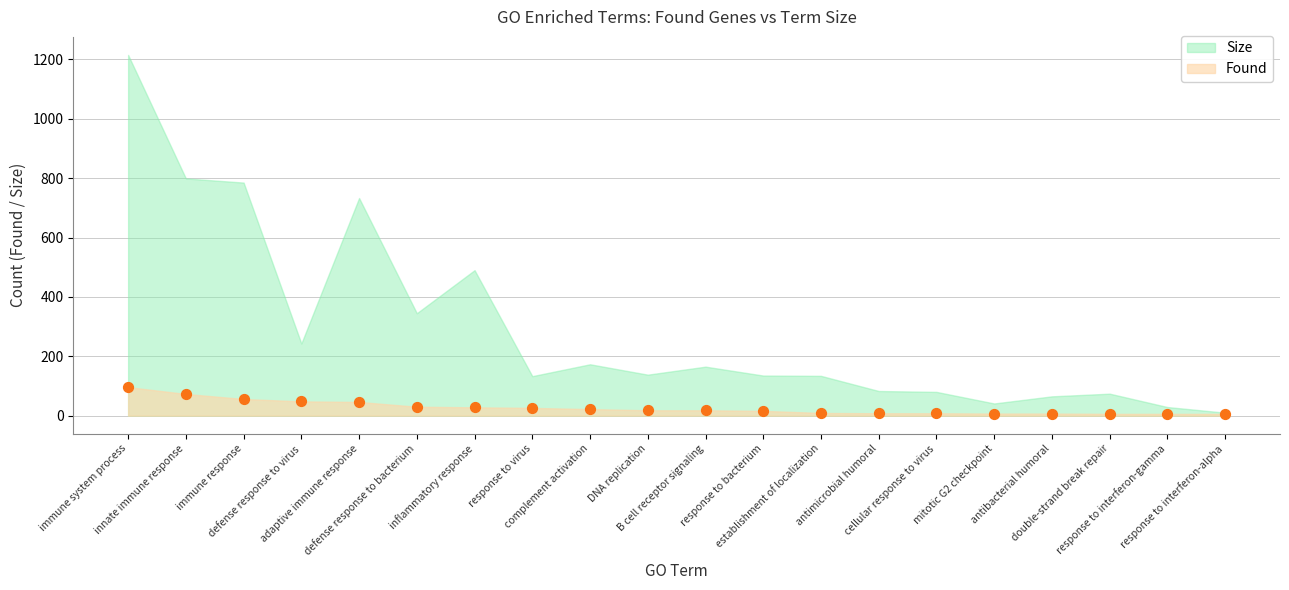

What is the range of Y values (max minus min)?

90